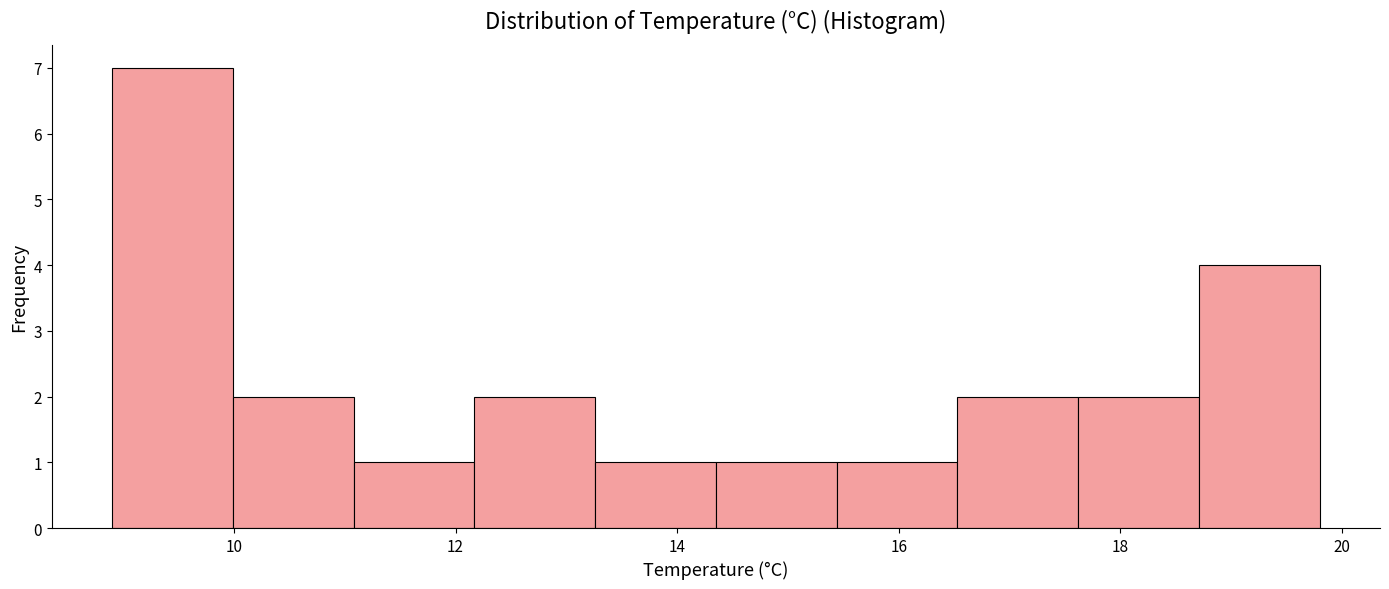

Reading left to right, transcribe this chart: for each bar, give the range it covers on the x-axis and its height. Neither the bar edges nor the heights are printed on the chart, so give them approximately, as read against the axes.

9.0 to 10.0: 7
10.0 to 11.0: 2
11.0 to 12.2: 1
12.2 to 13.2: 2
13.2 to 14.4: 1
14.4 to 15.4: 1
15.4 to 16.6: 1
16.6 to 17.6: 2
17.6 to 18.8: 2
18.8 to 19.8: 4